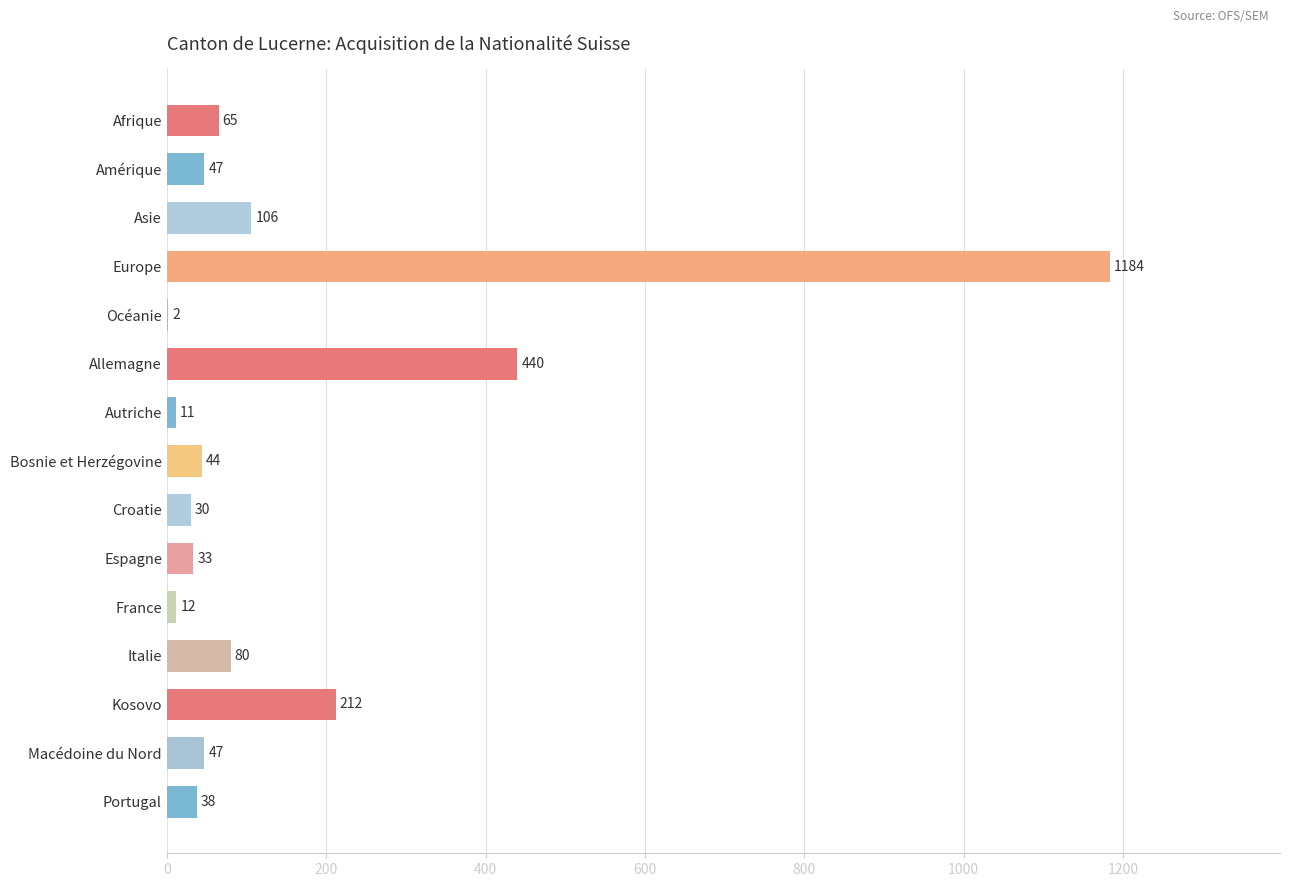

What is the sum of the values at Allemagne and Kosovo?

652